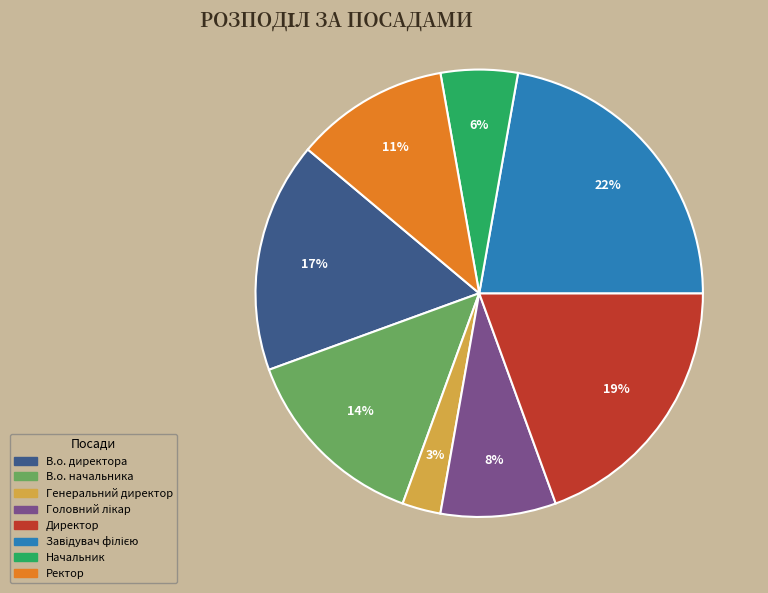

Count the number of slices in the pie.

8